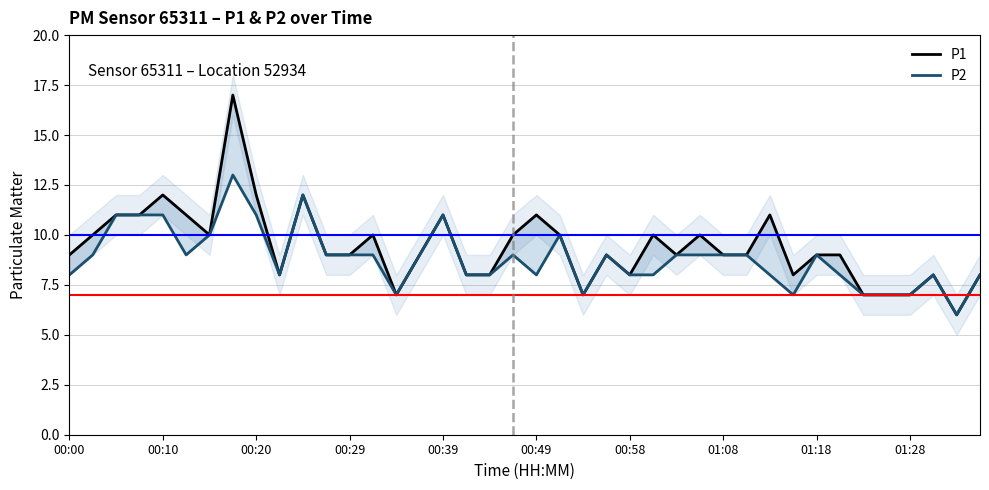

True or false: P1 and P2 intersect in this chart.

False